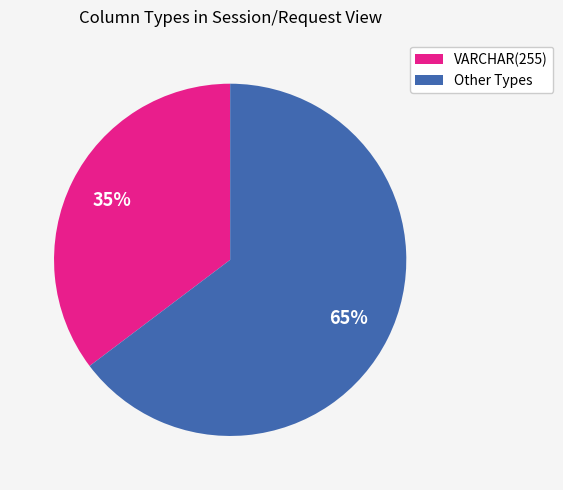

To the nearest percent, what is the average slice percentage?

50%